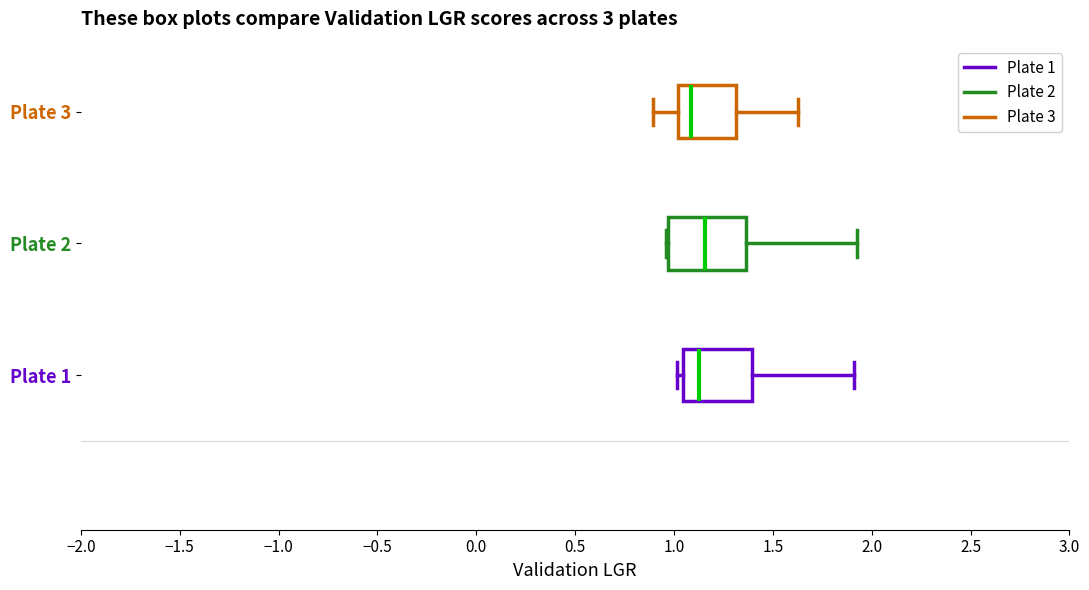

Reading bottom to top, read every box against the x-axis: the position of its median line, the range the box covers, and the ends of its whiskers. The values are not printed on the chart, so give them approximately, as read against the axis.

Plate 1: median 1.15, box 1.05 to 1.40, whiskers 1.00 to 1.90
Plate 2: median 1.15, box 0.95 to 1.35, whiskers 0.95 to 1.90
Plate 3: median 1.10, box 1.00 to 1.30, whiskers 0.90 to 1.65